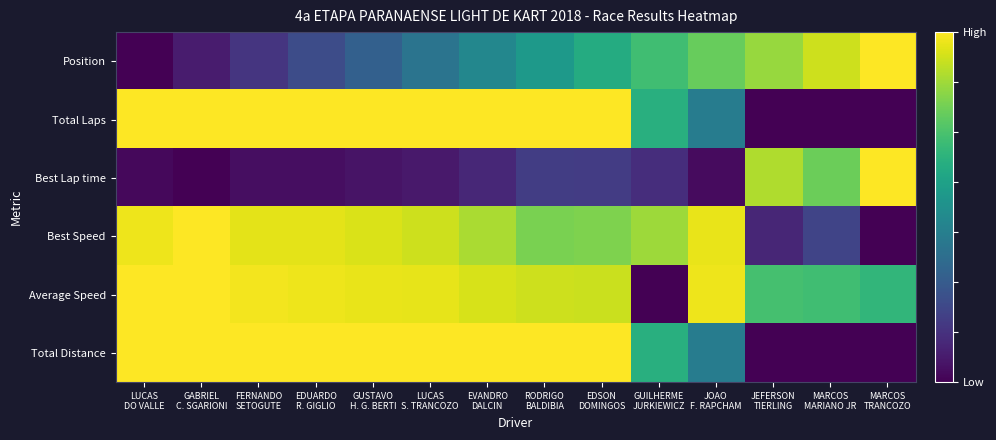

At LUCAS S. TRANCOZO, list the series in order from smallest to largest.

Best Lap time, Position, Best Speed, Average Speed, Total Laps, Total Distance